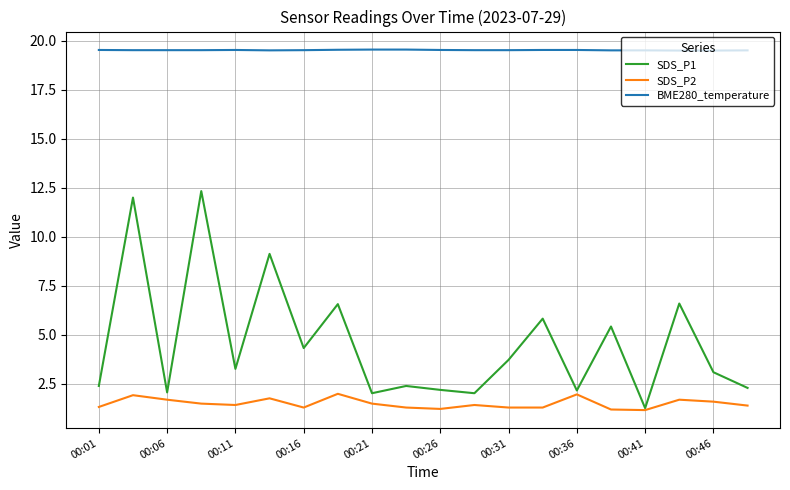

What is the sum of all SDS_P1 values?

91.2